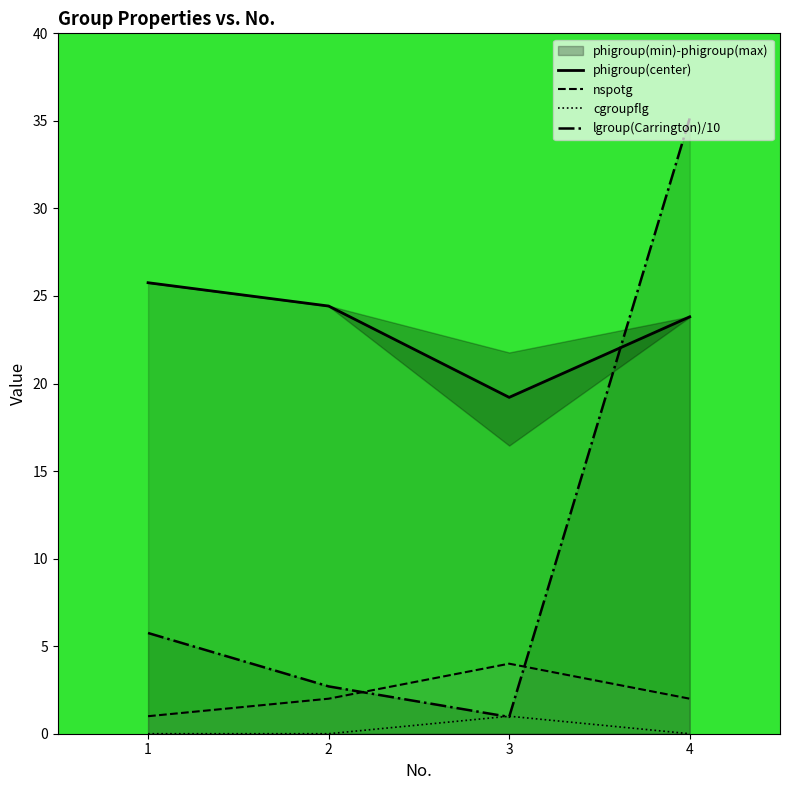

Does the chart have visible grid lines?

No